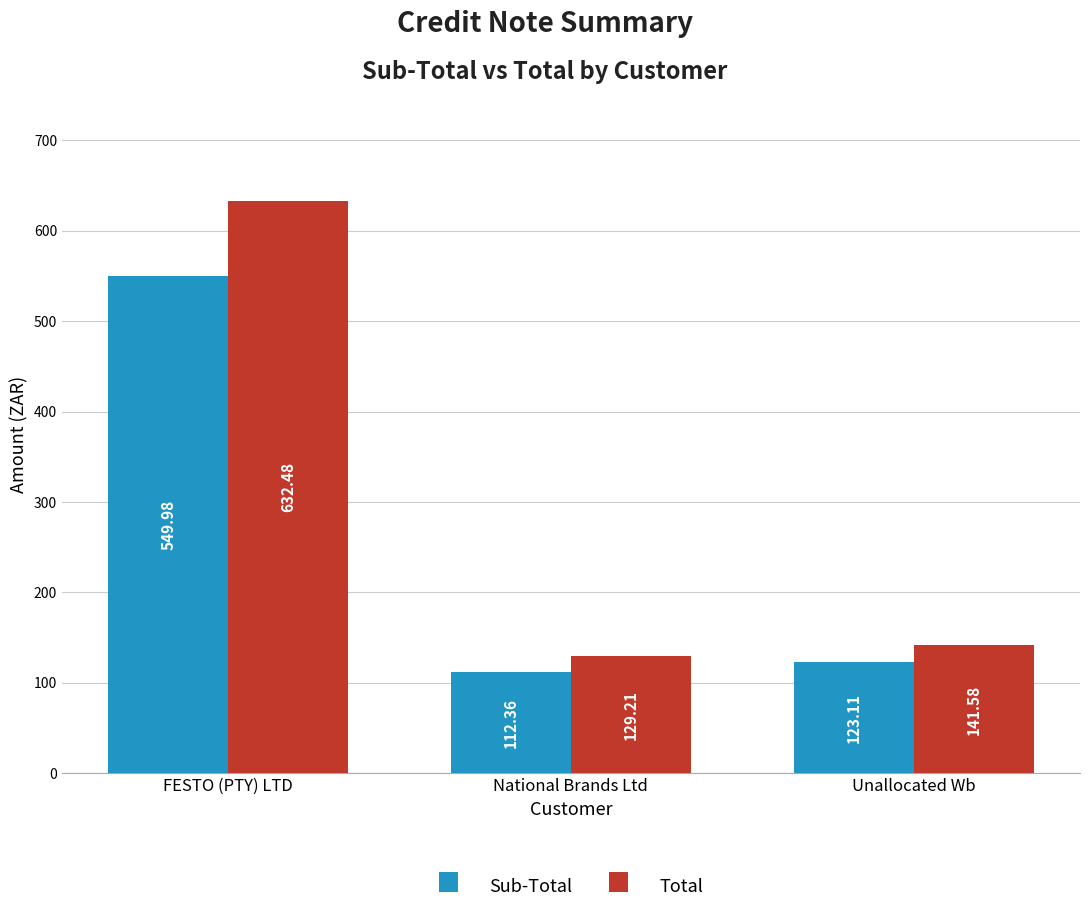

What is the total value across all series at Unallocated Wb?

264.7